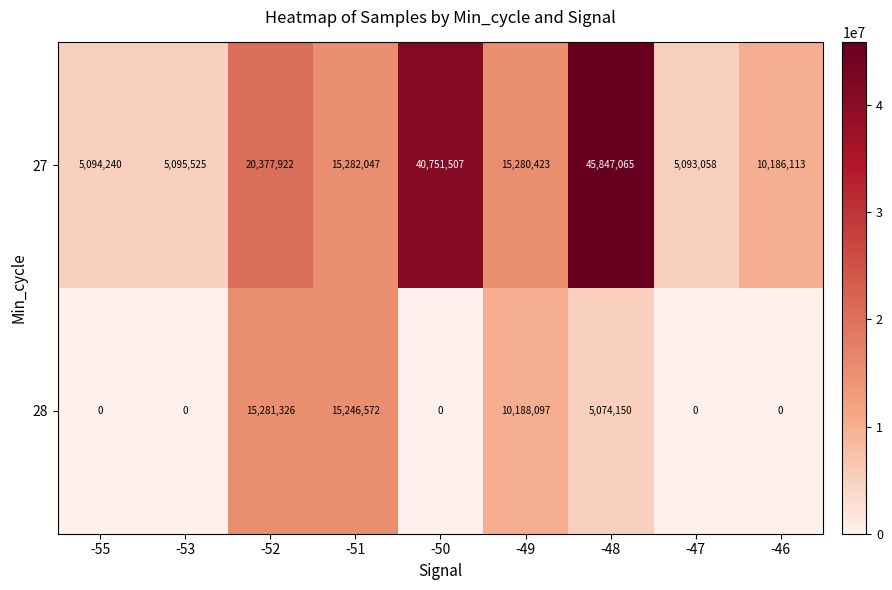

What is the difference between the second highest and second lowest values in the 27 series?

35657267